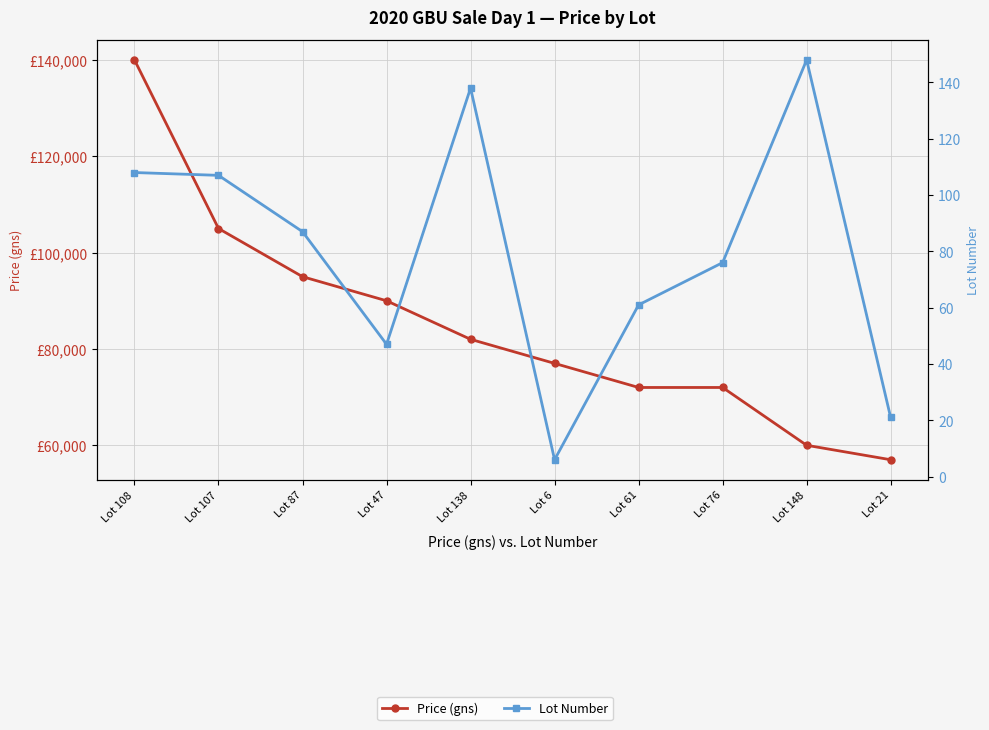

How many data points in Lot Number are less than 87?

5